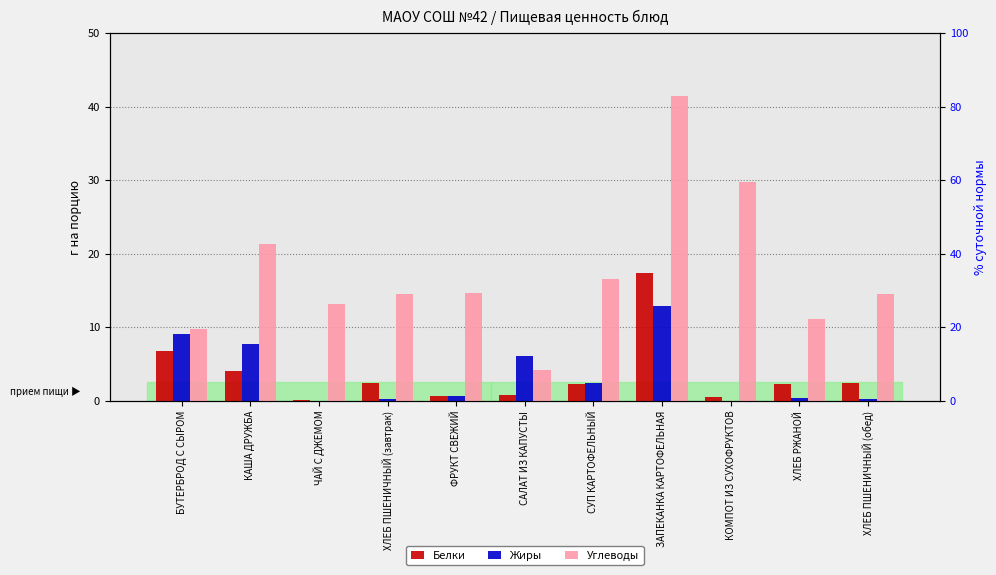

What is the difference between the Белки values at ХЛЕБ ПШЕНИЧНЫЙ (обед) and СУП КАРТОФЕЛЬНЫЙ?

0.1